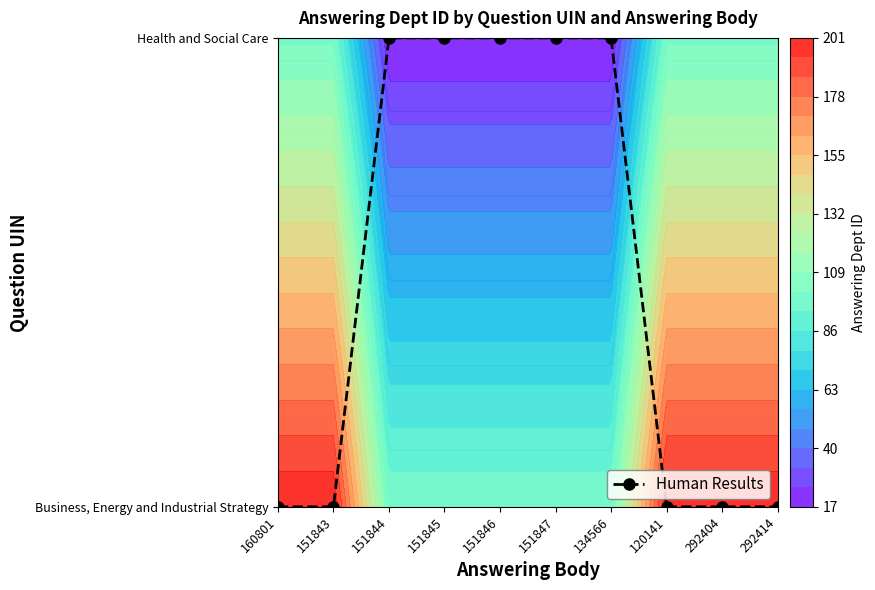

What is the change in value from 151843 to 151845?

+1